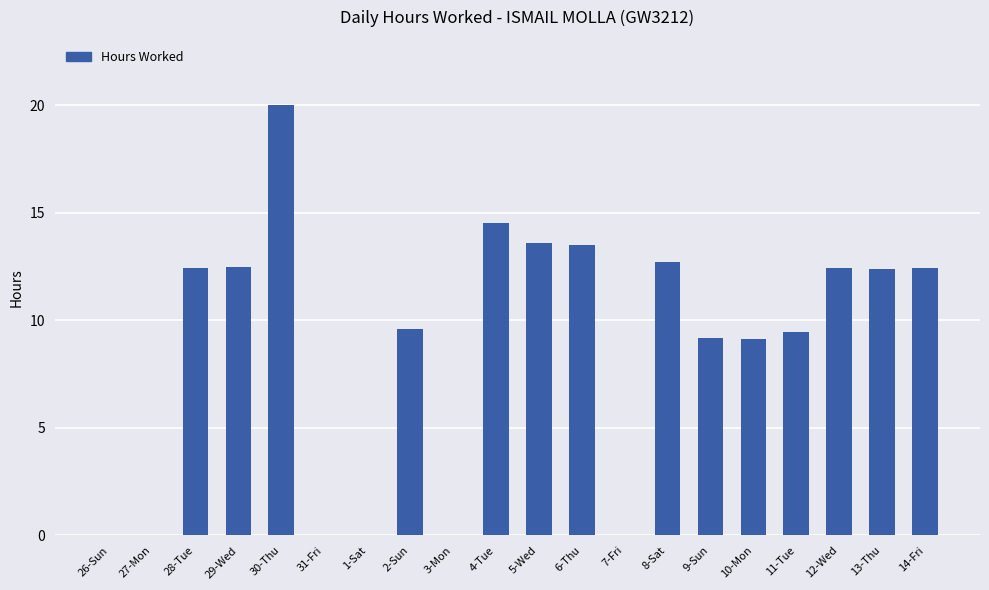

True or false: the data shows 6.6 at 3-Mon.

False